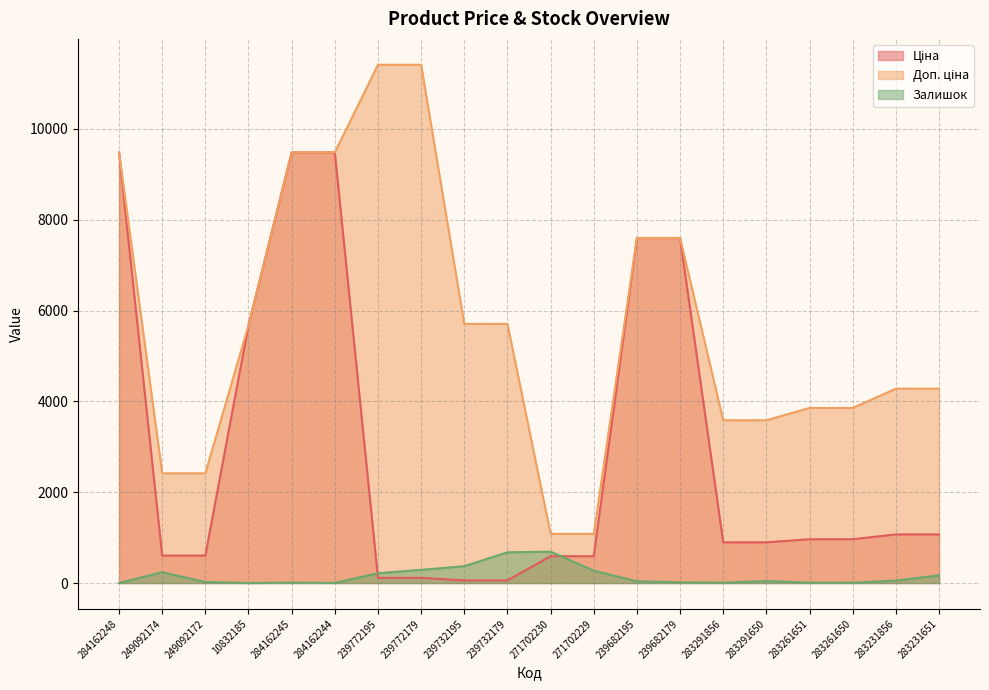

Which series has the largest total across all categories?

Доп. ціна